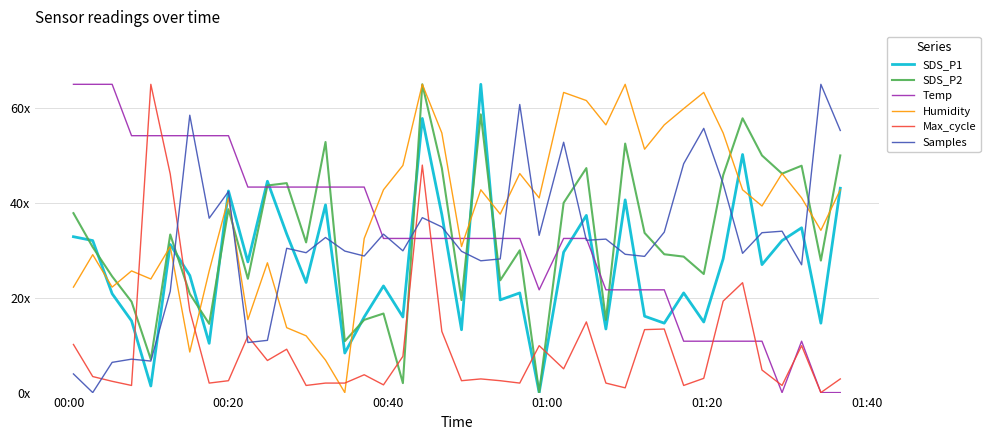

What are all the series names shown in the legend?

SDS_P1, SDS_P2, Temp, Humidity, Max_cycle, Samples